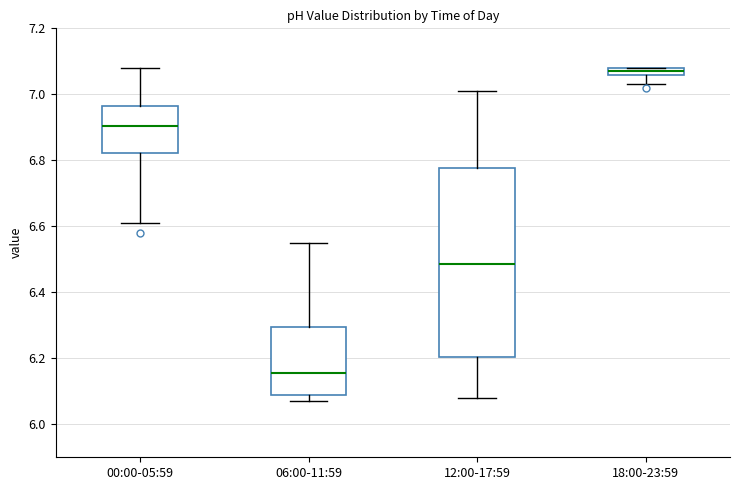

Which box's median line is the highest?

18:00-23:59